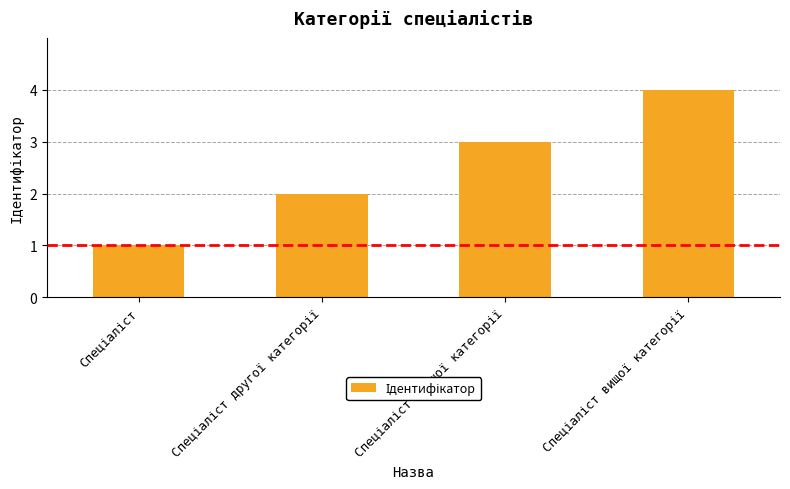

What is the sum of all values?

10